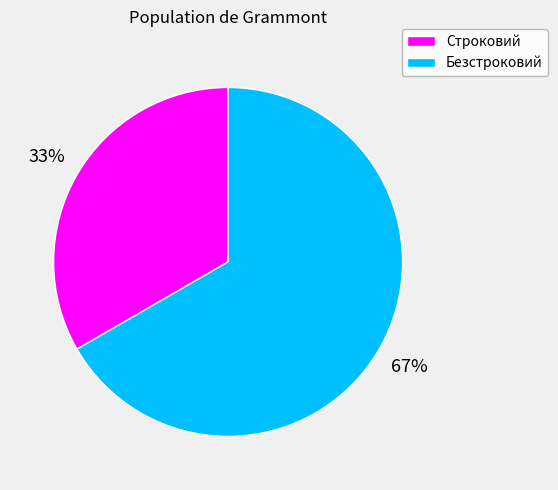

Count the number of slices in the pie.

2